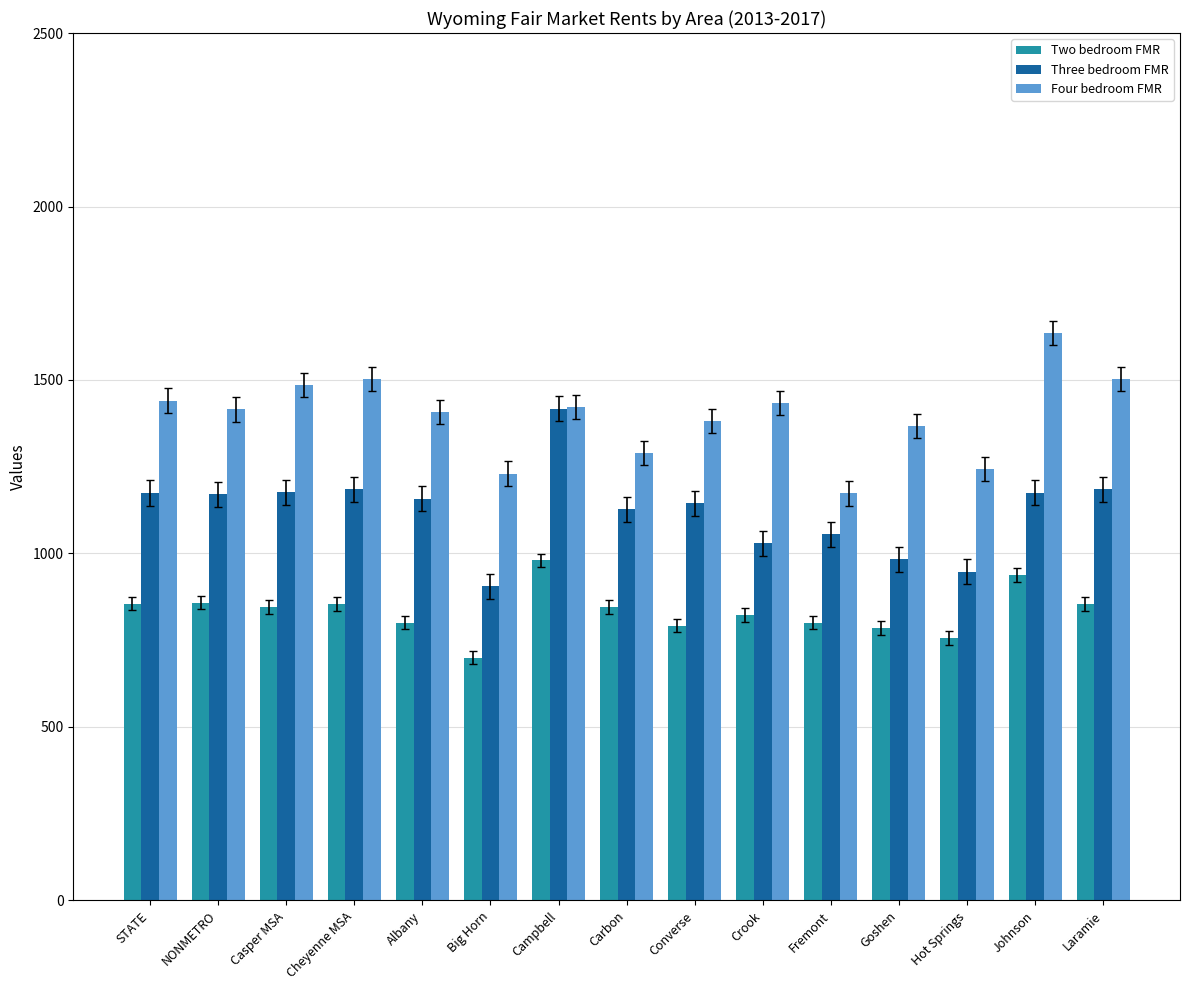

What is the difference between the maximum and minimum values in the Two bedroom FMR series?

280.0